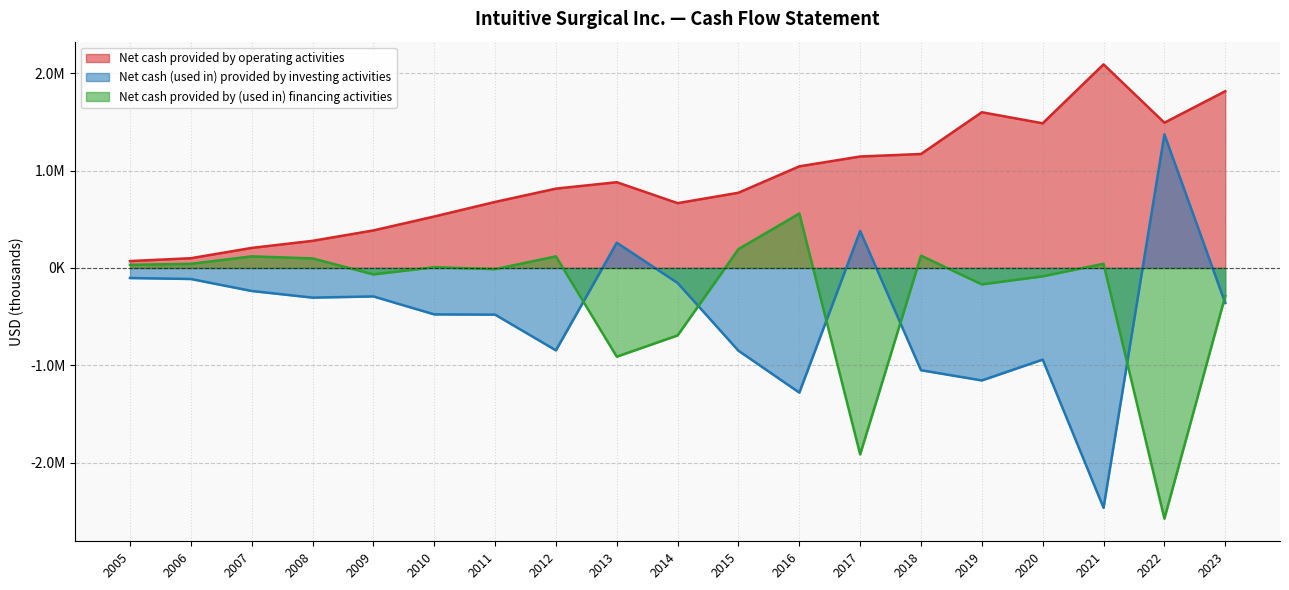

How many interior local peaks does the Net cash (used in) provided by investing activities series have?

5